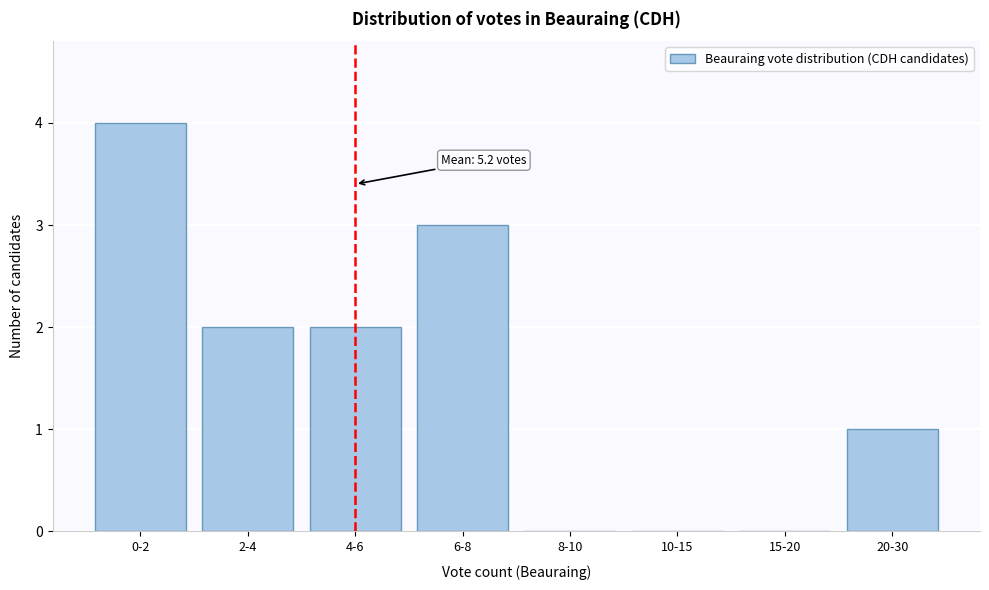

Reading right to left, extract all data points from this chart.

20-30=1	15-20=0	10-15=0	8-10=0	6-8=3	4-6=2	2-4=2	0-2=4